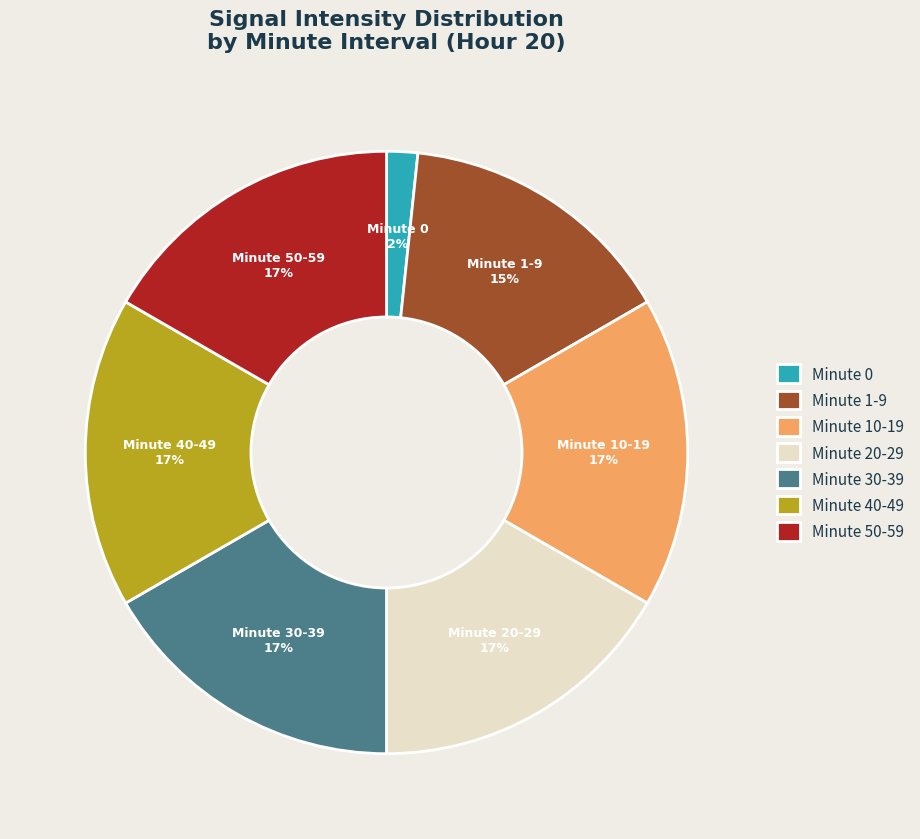

Which has a higher value, Minute 50-59 or Minute 1-9?

Minute 50-59